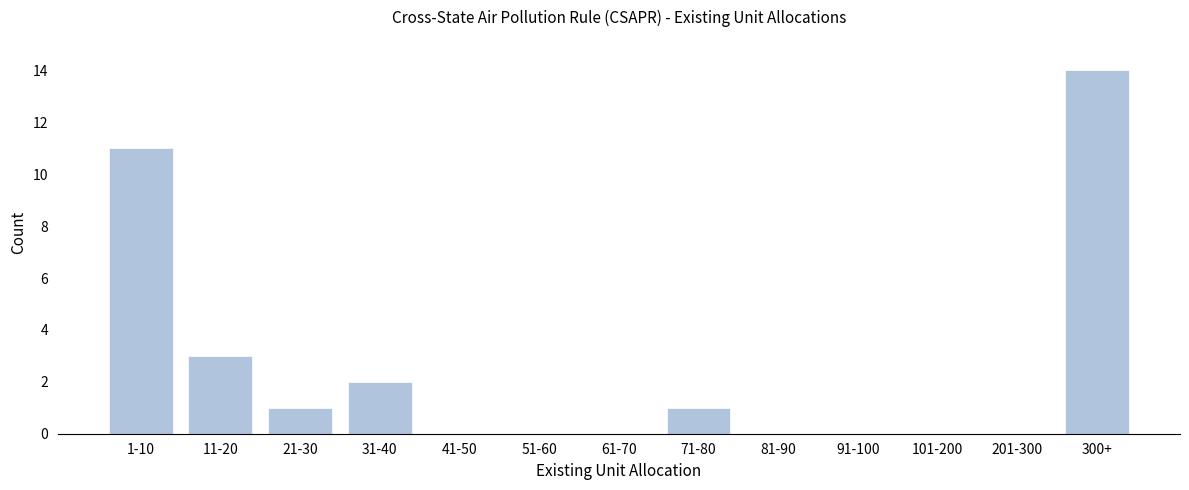

Reading right to left, extract all data points from this chart.

300+=14	201-300=0	101-200=0	91-100=0	81-90=0	71-80=1	61-70=0	51-60=0	41-50=0	31-40=2	21-30=1	11-20=3	1-10=11